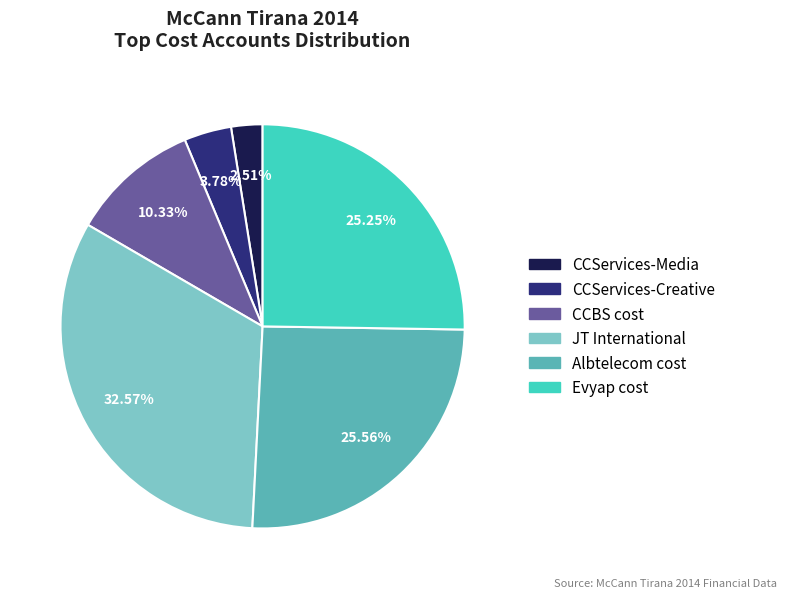

The Evyap cost slice represents 25% of the pie. True or false?

True